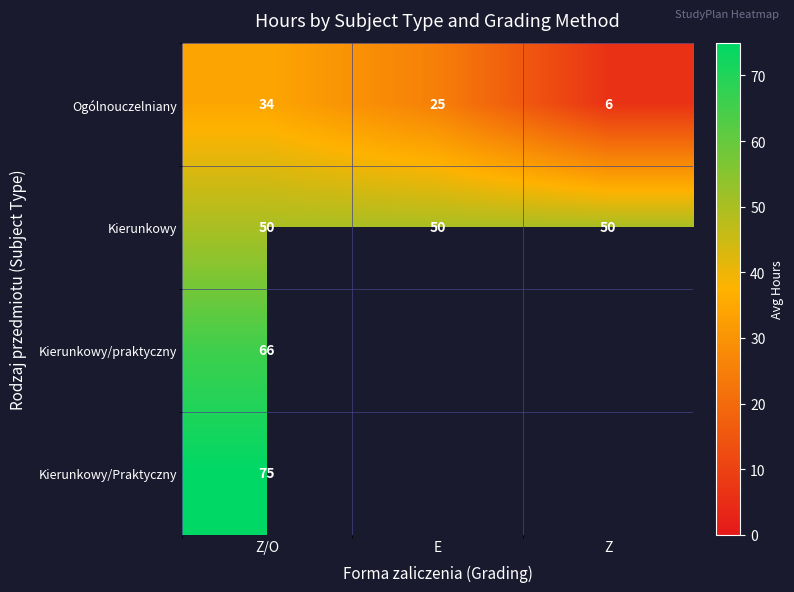

List the labels in order of Ogólnouczelniany value, smallest first.

Z, E, Z/O